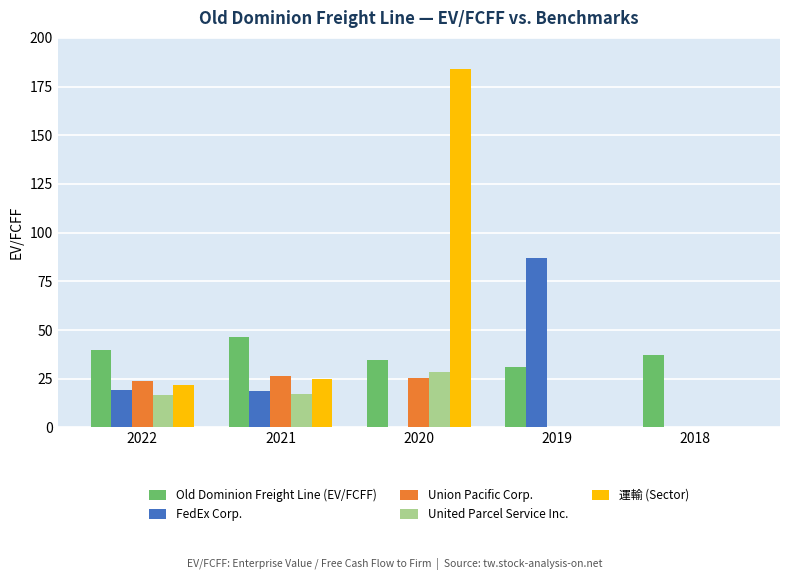

What is the total value across all series at 2018?

37.2